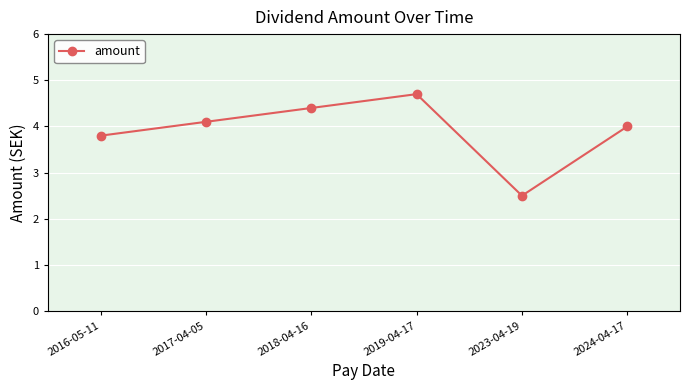

Reading left to right, transcribe all the data shown in this chart.

2016-05-11=3.8	2017-04-05=4.1	2018-04-16=4.4	2019-04-17=4.7	2023-04-19=2.5	2024-04-17=4.0